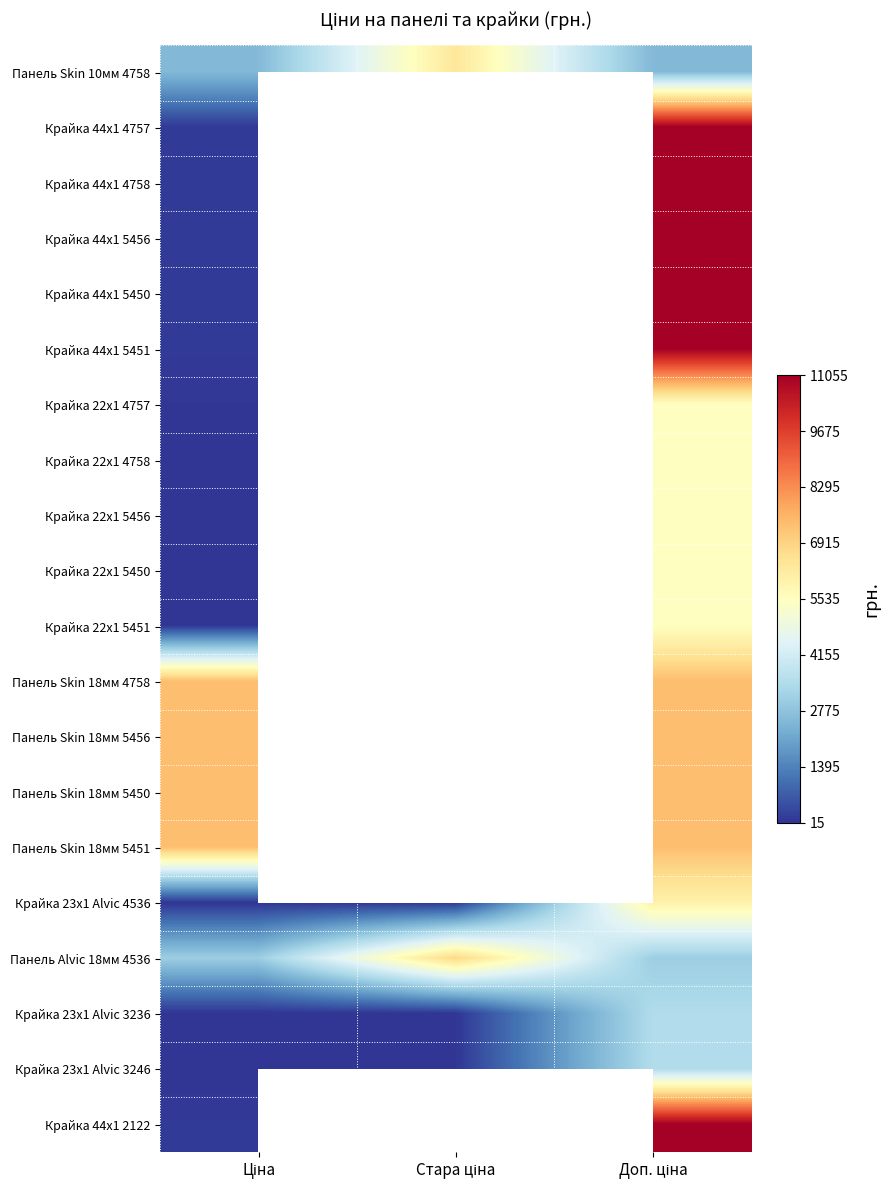

What is the lowest value of the Крайка 44x1 5451 series?

110.5